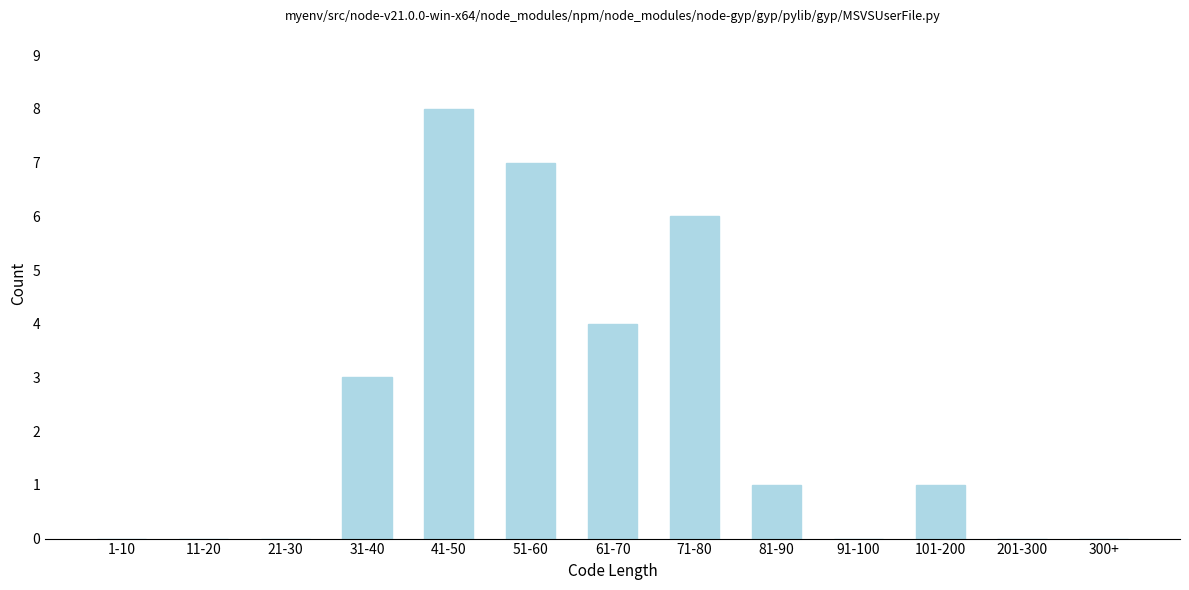

Reading left to right, list all the values displayed in this chart.

1-10=0	11-20=0	21-30=0	31-40=3	41-50=8	51-60=7	61-70=4	71-80=6	81-90=1	91-100=0	101-200=1	201-300=0	300+=0